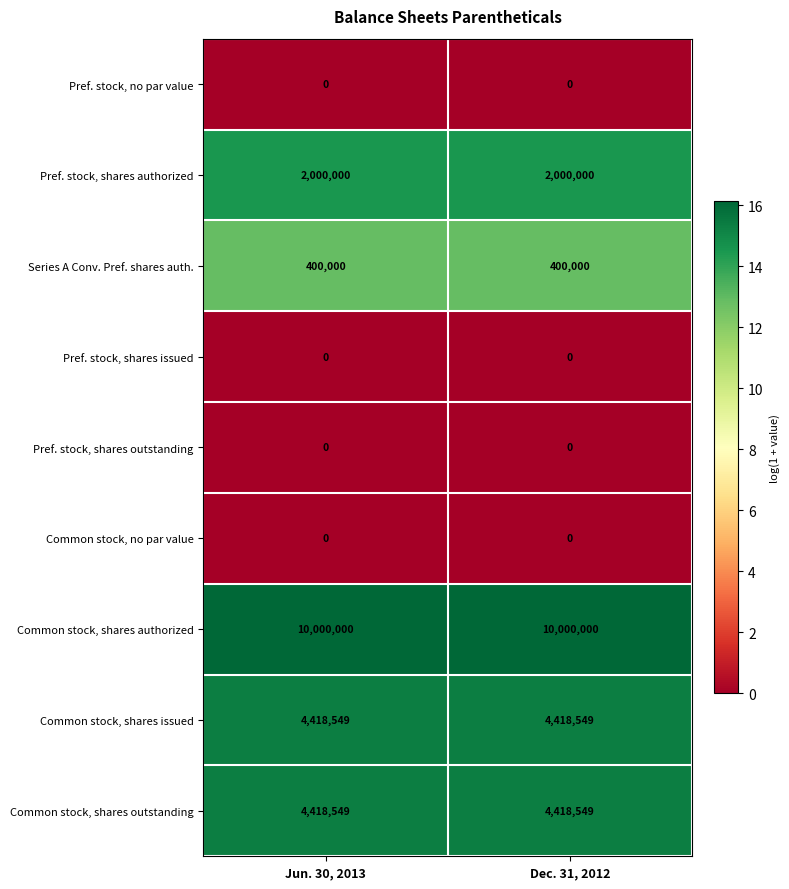

What is the spread (max minus min) of values at Jun. 30, 2013?

10000000